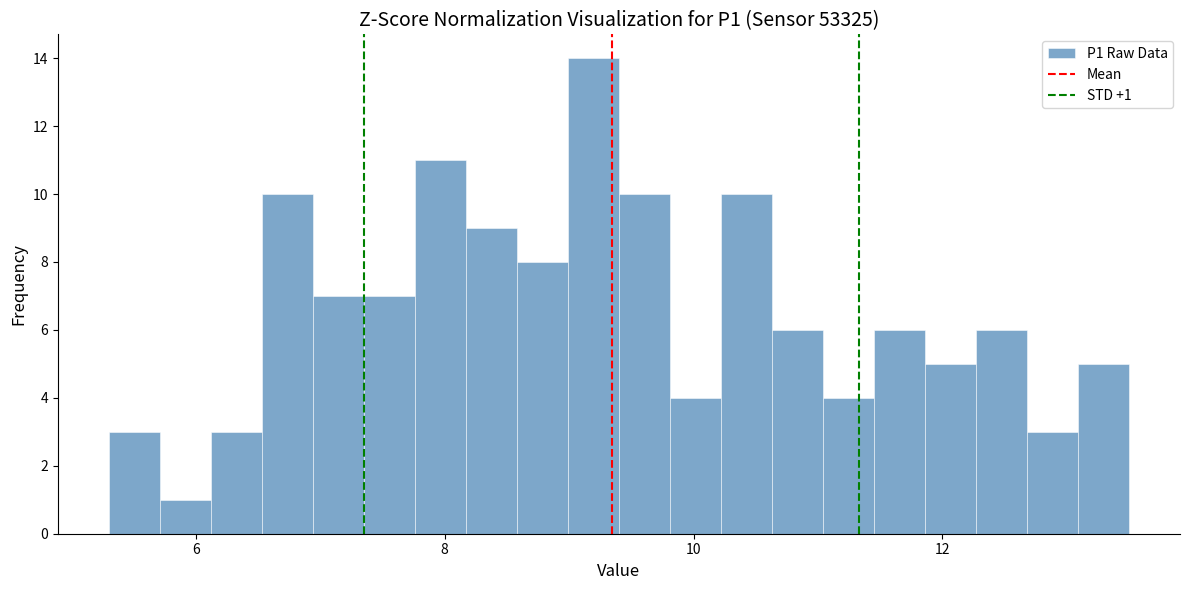

Read against the x-axis, roughly where is the centre of the tallest bar?

9.2